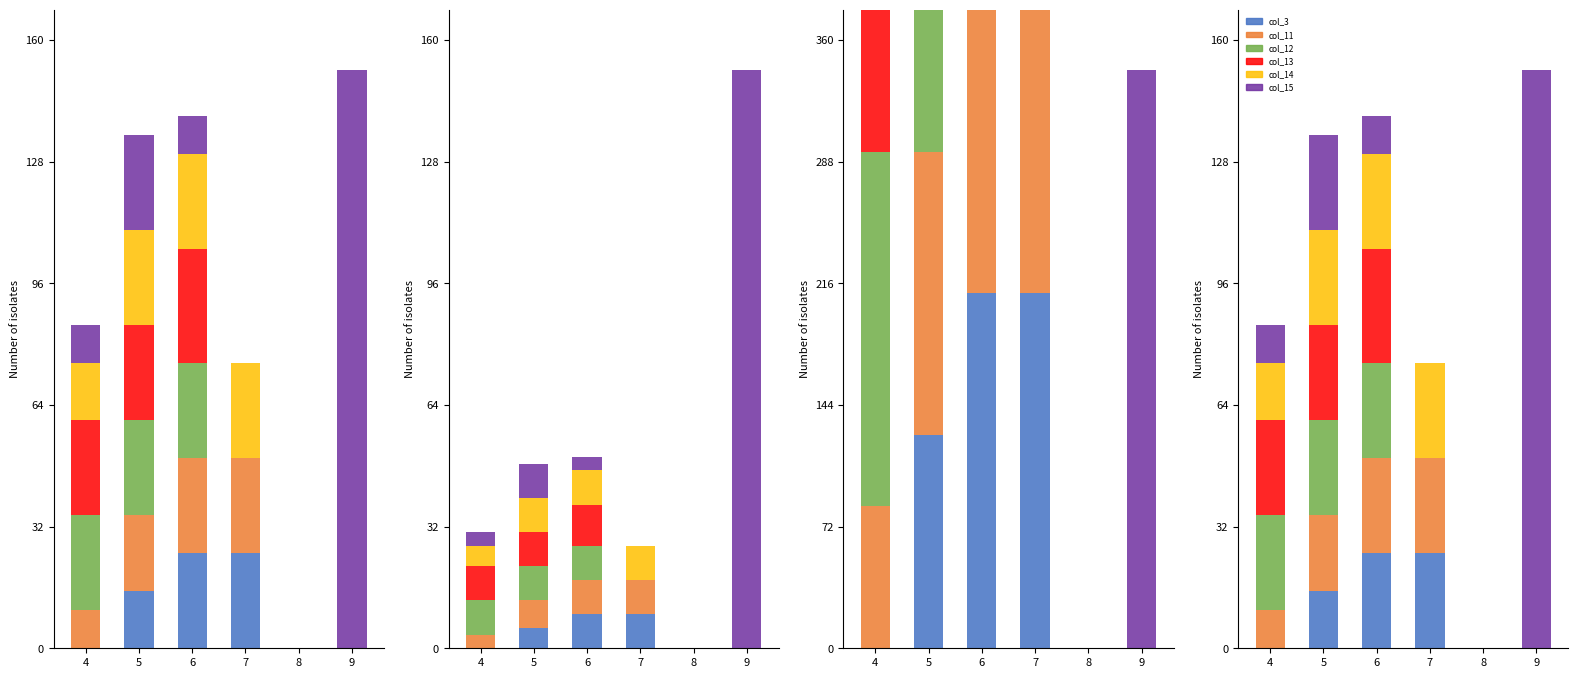

Count the number of data series in this chart.

6